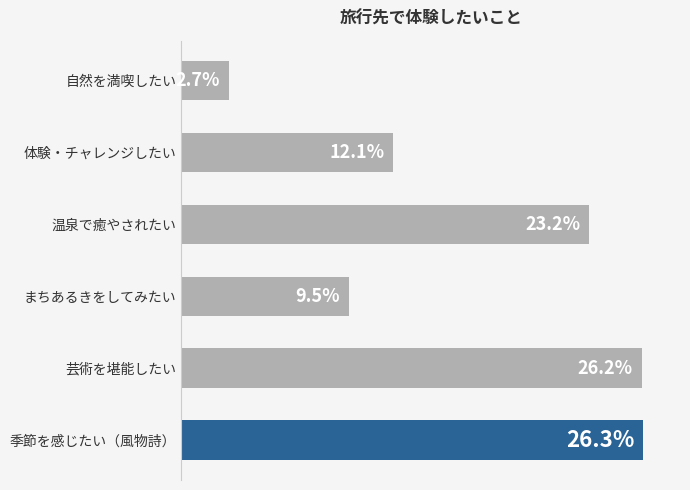

Rank the categories by value from lowest to highest.

自然を満喫したい, まちあるきをしてみたい, 体験・チャレンジしたい, 温泉で癒やされたい, 芸術を堪能したい, 季節を感じたい（風物詩）